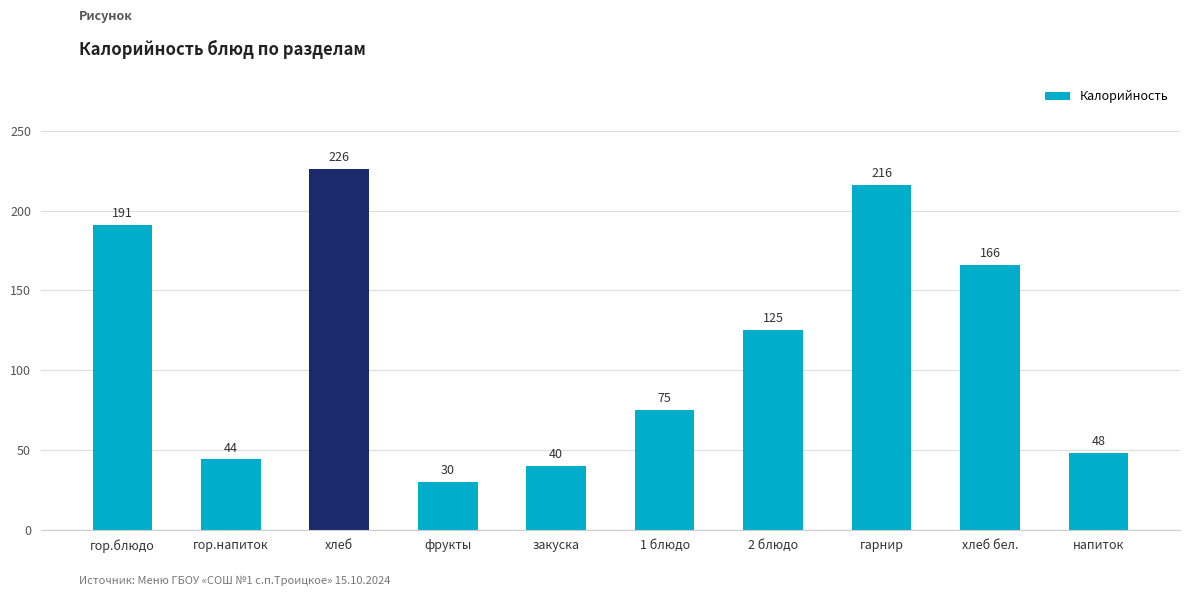

At which category does the chart reach its peak across all series?

хлеб